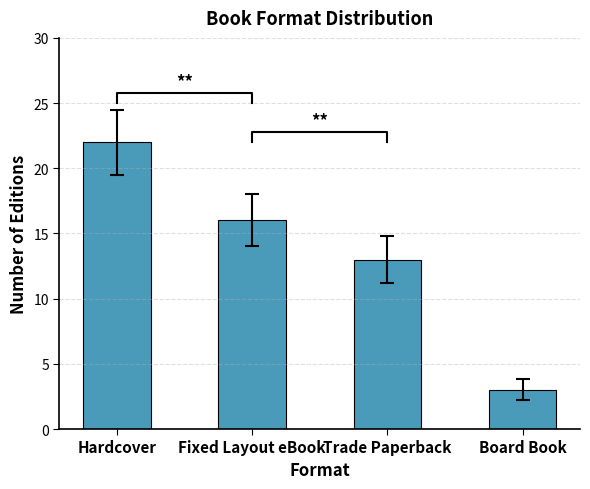

Rank the categories by value from highest to lowest.

Hardcover, Fixed Layout eBook, Trade Paperback, Board Book